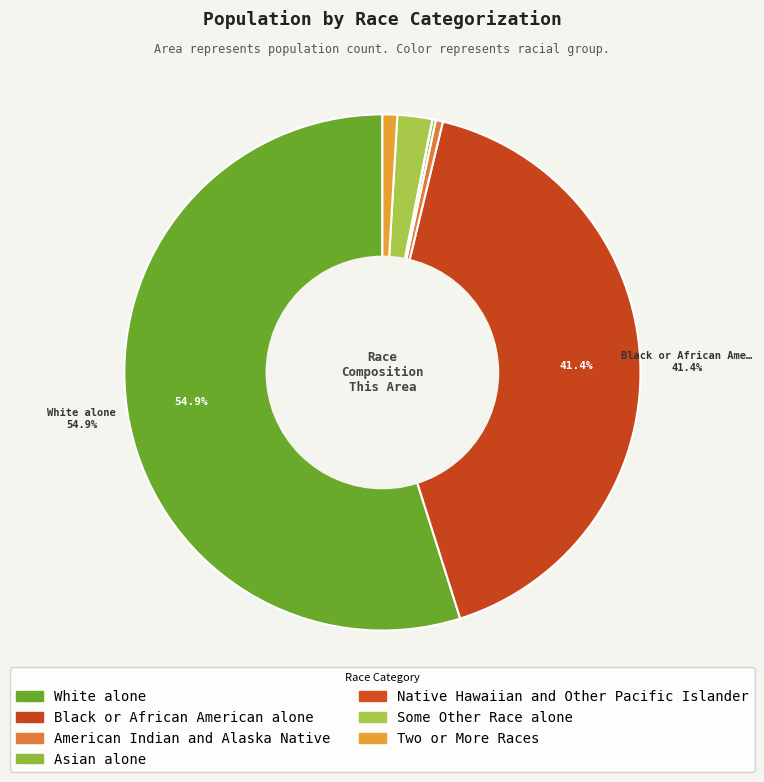

Rank the categories by value from highest to lowest.

White alone, Black or African American alone, Some Other Race alone, Two or More Races, American Indian and Alaska Native, Asian alone, Native Hawaiian and Other Pacific Islander